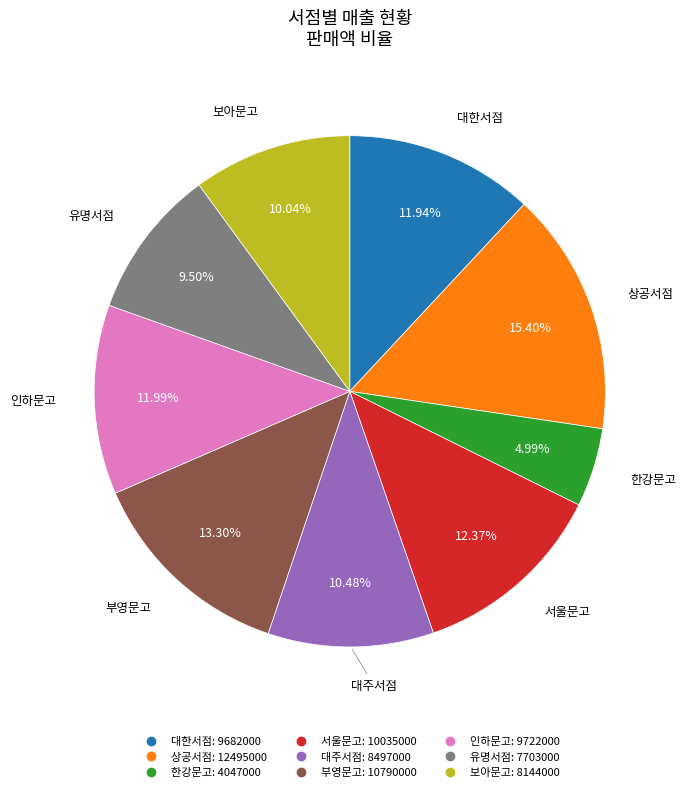

To the nearest percent, what is the average slice percentage?

11%